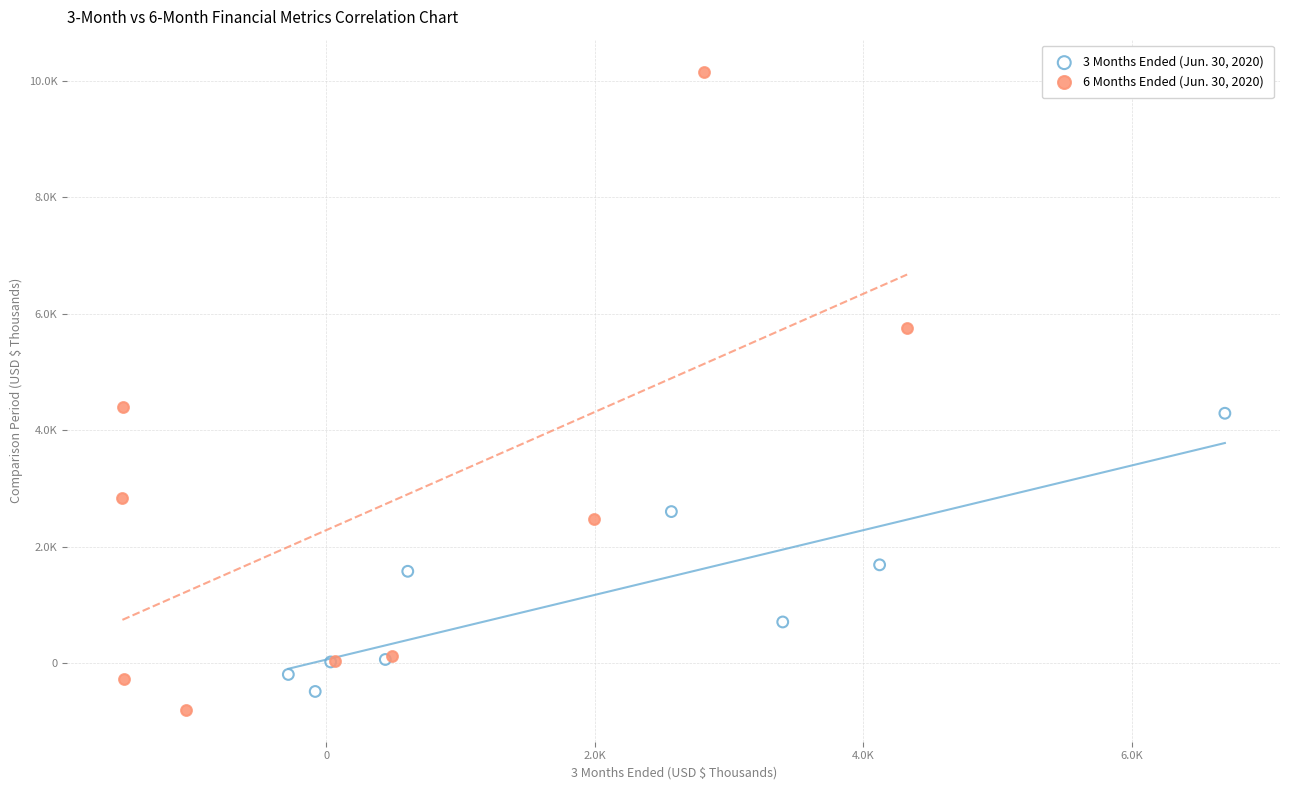

What are all the series names shown in the legend?

3 Months Ended (Jun. 30, 2020), 6 Months Ended (Jun. 30, 2020)